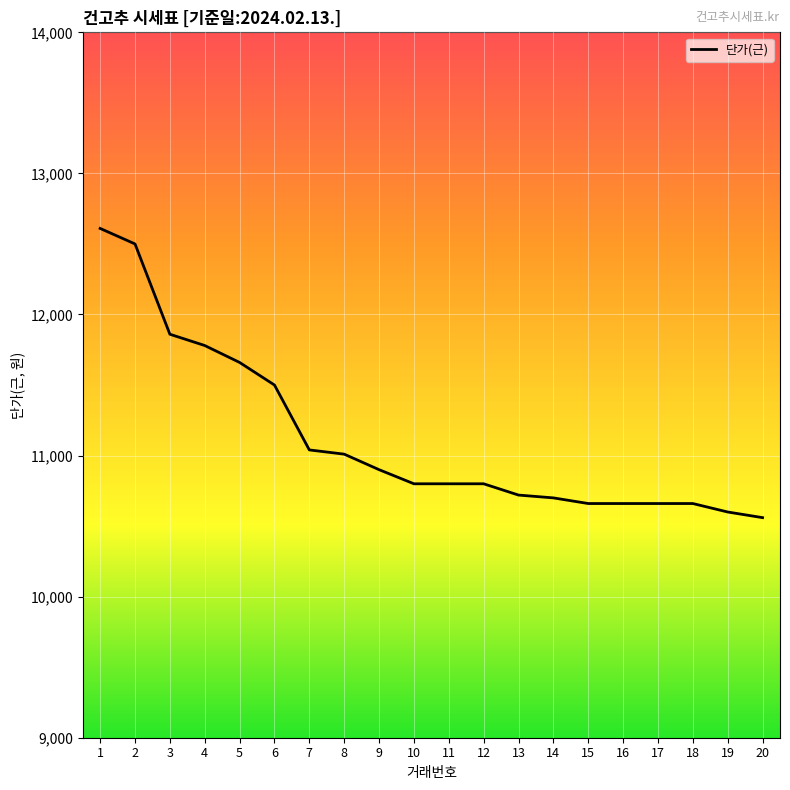

Reading left to right, transcribe all the data shown in this chart.

12610	12500	11860	11780	11660	11500	11040	11010	10900	10800	10800	10800	10720	10700	10660	10660	10660	10660	10600	10560